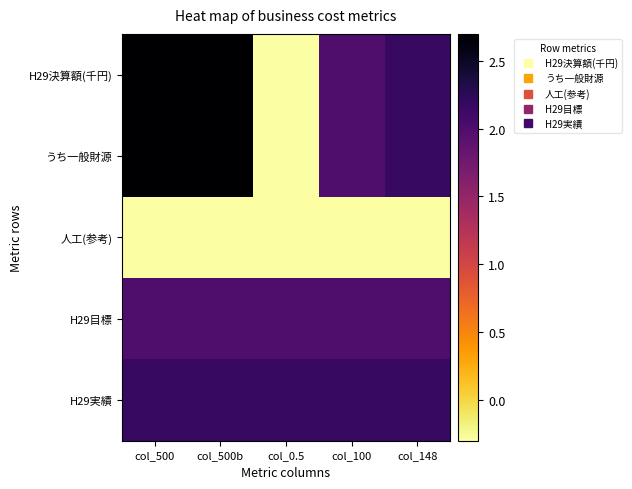

Between col_0.5 and col_148, which series saw the biggest shift?

H29決算額(千円)